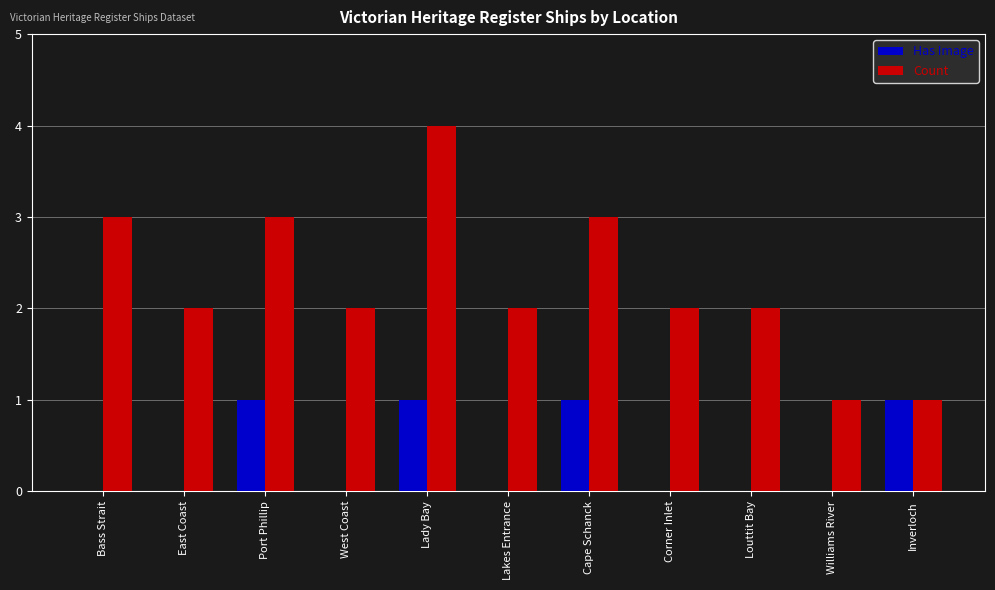

Is it true that Has Image equals 0 at Corner Inlet?

True